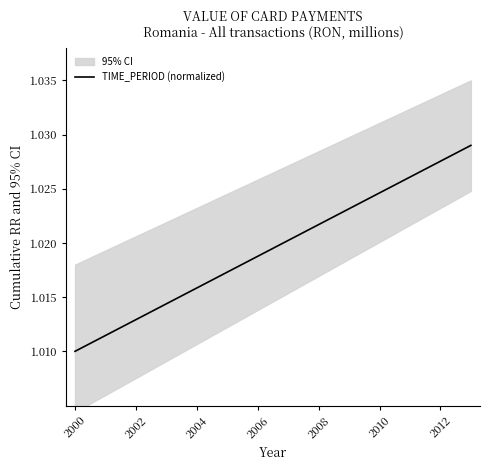

Where is the data nearest to the value 1?

2000